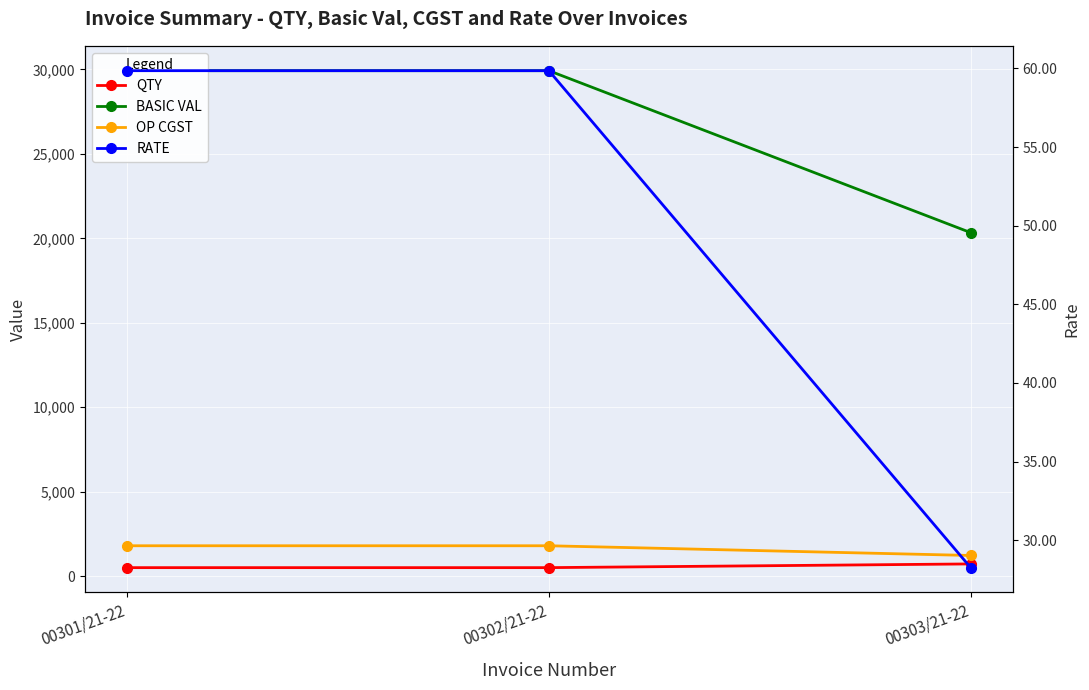

Reading left to right, list all the values displayed in this chart.

QTY: 00301/21-22=500.0	00302/21-22=500.0	00303/21-22=720.0
BASIC VAL: 00301/21-22=29930.0	00302/21-22=29930.0	00303/21-22=20340.0
OP CGST: 00301/21-22=1795.8	00302/21-22=1795.8	00303/21-22=1220.4
RATE: 00301/21-22=59.9	00302/21-22=59.9	00303/21-22=28.2